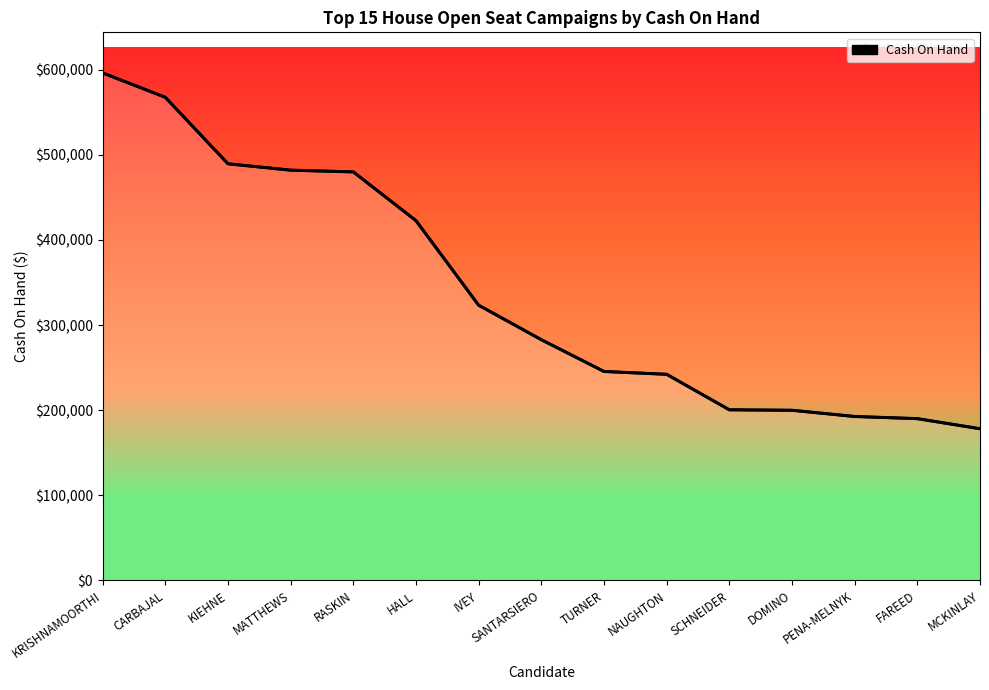

What is the label of the 3rd point from the left?

KIEHNE